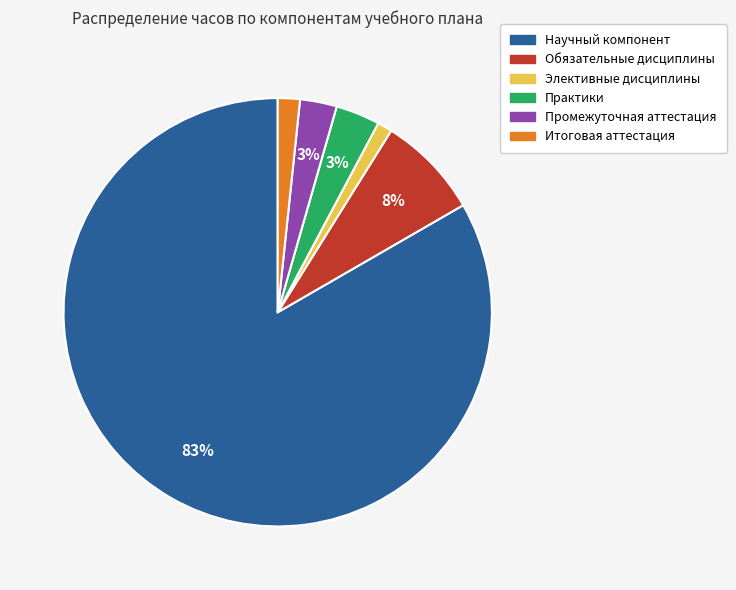

What is the largest slice in the pie chart?

Научный компонент